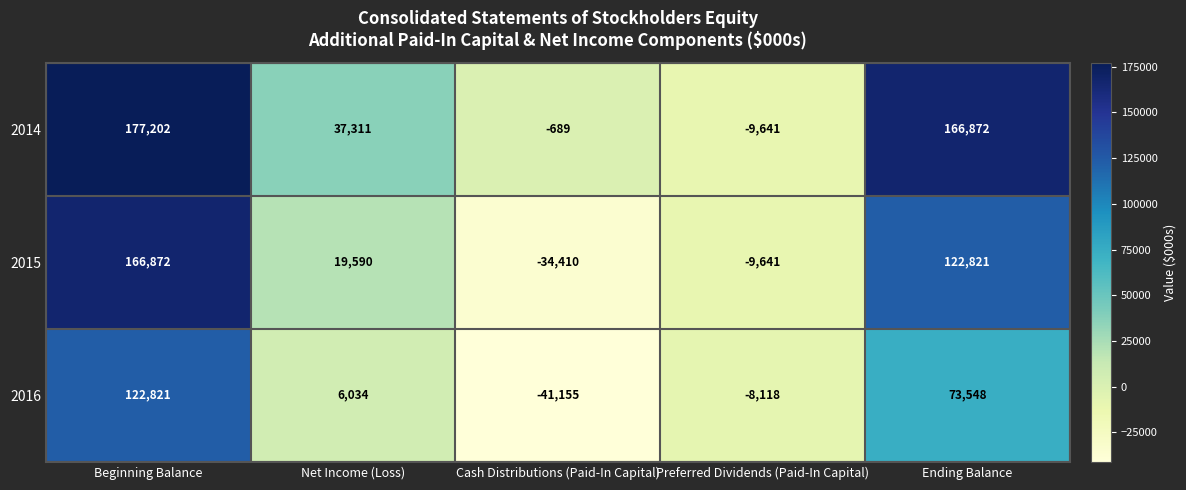

How many negative values does the 2014 series have?

2